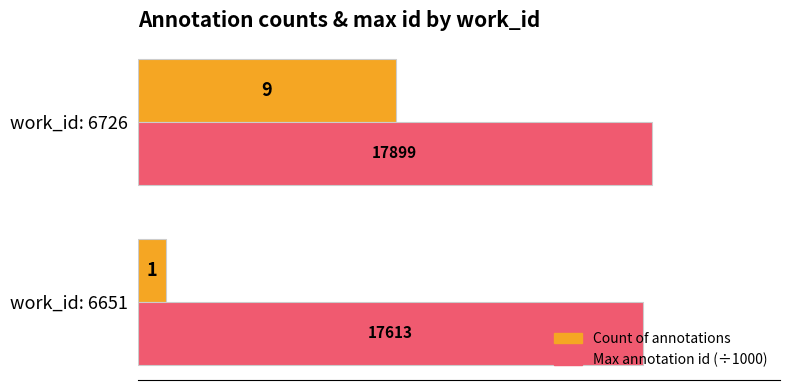

What is the average value of the Count of annotations series?

5.0